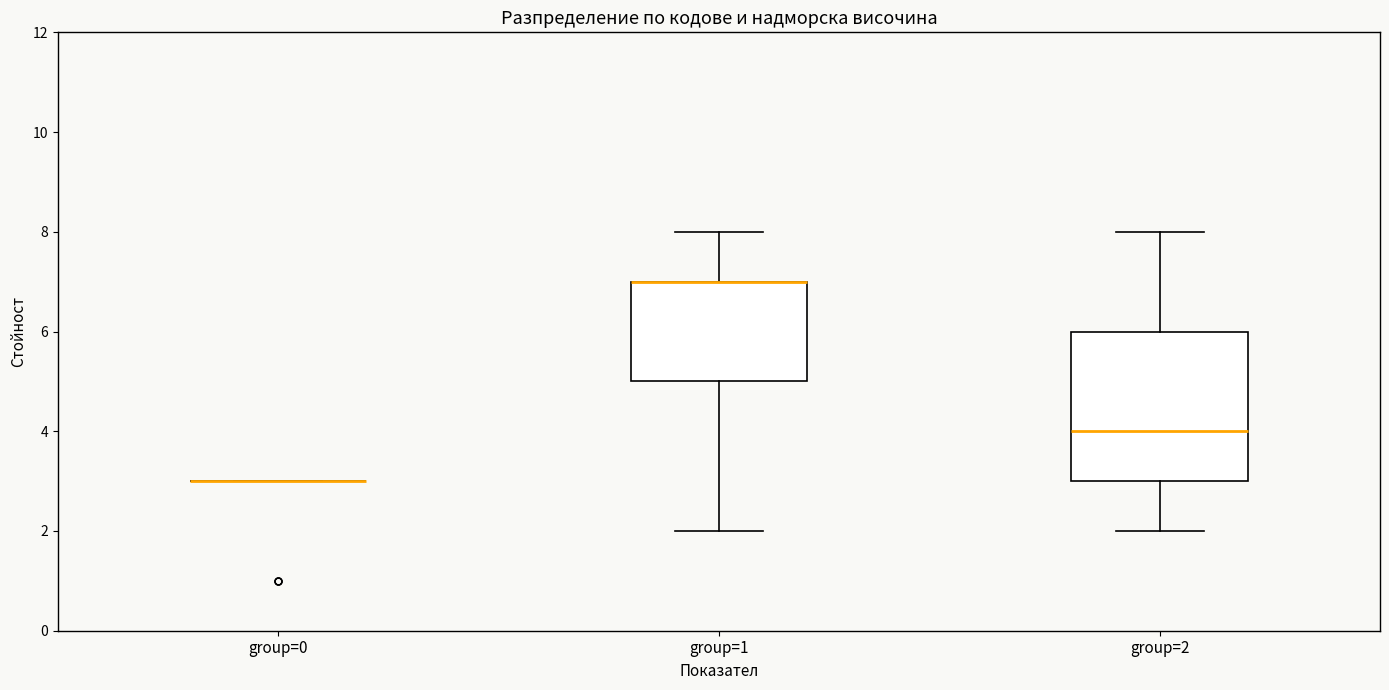

Reading left to right, read every box against the y-axis: the position of its median line, the range the box covers, and the ends of its whiskers. The values are not printed on the chart, so give them approximately, as read against the axis.

group=0: box collapsed to a line at 3, whiskers 3 to 3
group=1: median 7 (drawn on the box's upper edge), box 5 to 7, whiskers 2 to 8
group=2: median 4, box 3 to 6, whiskers 2 to 8